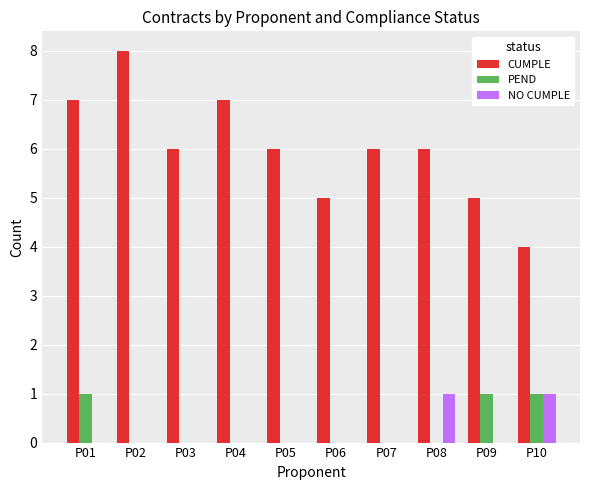

What is the maximum value for CUMPLE?

8